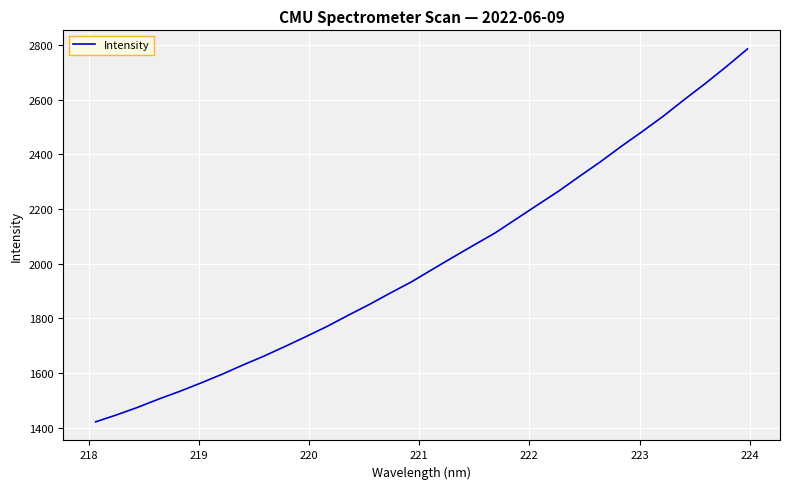

True or false: the data has more than 1 interior local peaks.

False